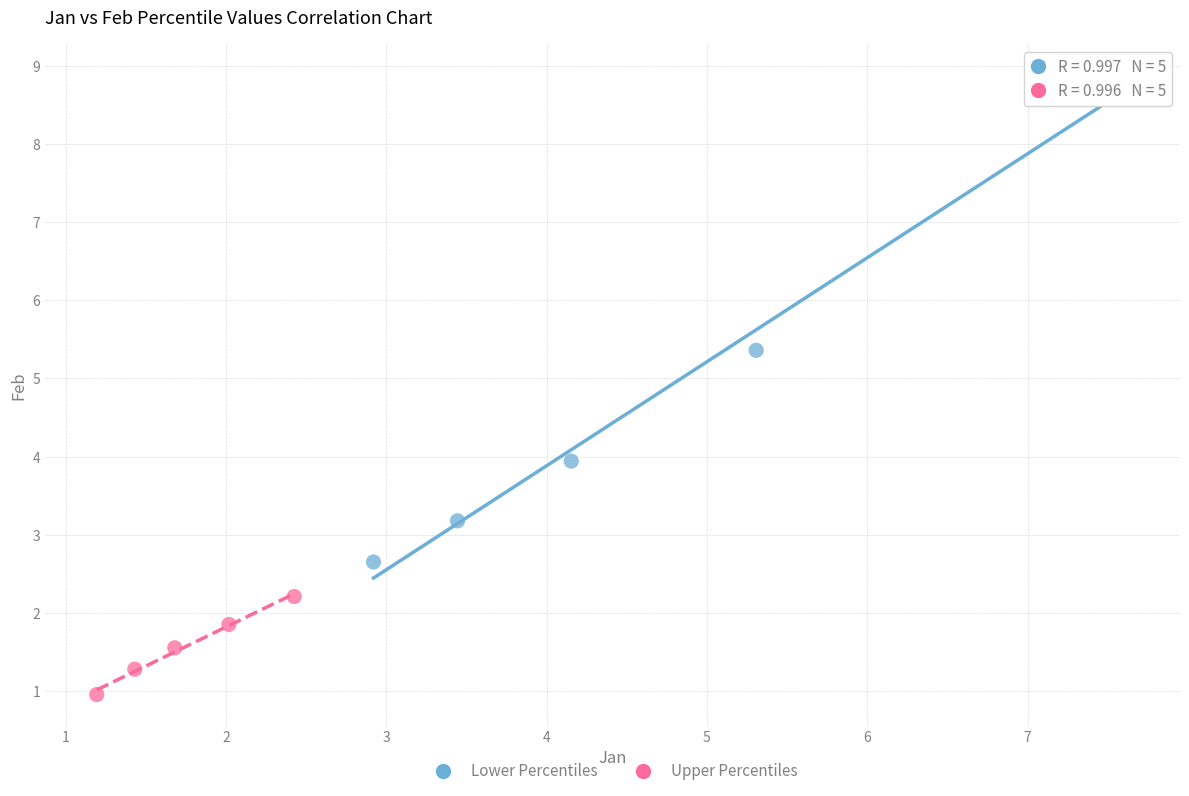

Which series contains the highest Y value?

Lower Percentiles